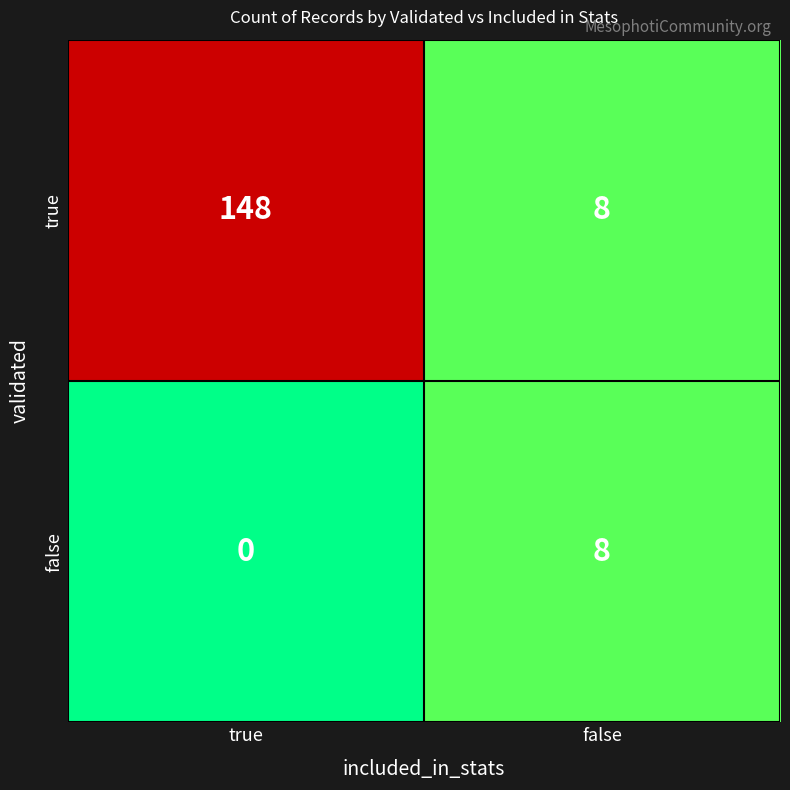

Reading left to right, what are all the values shown in this chart?

true: 148	8
false: 0	8